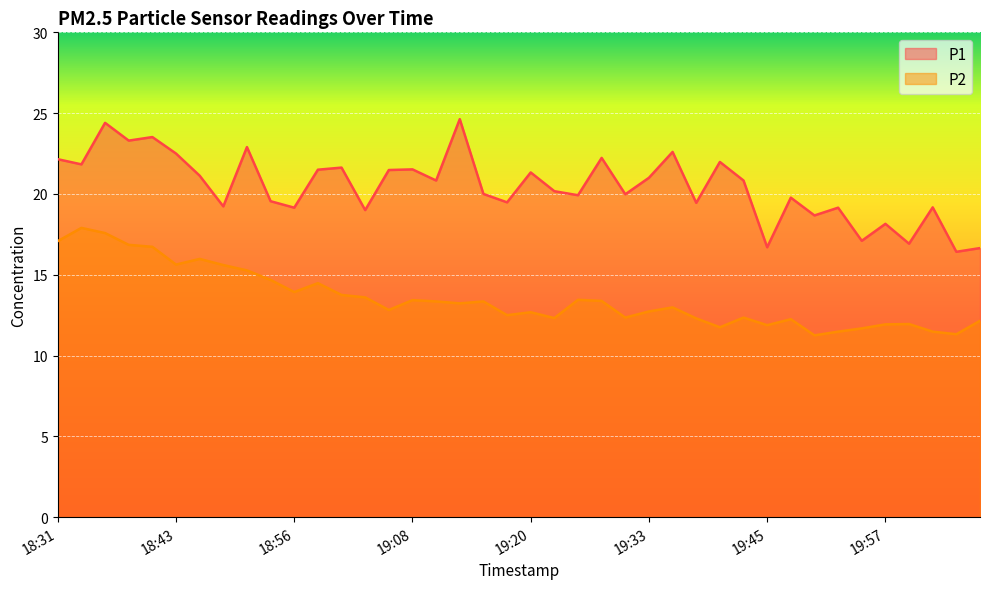

Reading left to right, extract all data points from this chart.

P1: 18:31=22.1	18:34=21.8	18:36=24.4	18:39=23.3	18:41=23.5	18:43=22.5	18:46=21.1	18:48=19.2	18:51=22.9	18:53=19.6	18:56=19.1	18:58=21.5	19:01=21.6	19:03=19.0	19:06=21.5	19:08=21.5	19:11=20.8	19:13=24.6	19:16=20.0	19:18=19.5	19:20=21.3	19:23=20.2	19:25=19.9	19:28=22.2	19:30=20.0	19:33=21.0	19:35=22.6	19:38=19.4	19:40=22.0	19:43=20.8	19:45=16.7	19:48=19.8	19:50=18.7	19:52=19.1	19:55=17.1	19:57=18.1	20:00=16.9	20:02=19.2	20:05=16.4	20:07=16.6
P2: 18:31=17.1	18:34=17.9	18:36=17.6	18:39=16.9	18:41=16.7	18:43=15.6	18:46=16.0	18:48=15.6	18:51=15.3	18:53=14.7	18:56=13.9	18:58=14.5	19:01=13.8	19:03=13.6	19:06=12.8	19:08=13.4	19:11=13.3	19:13=13.2	19:16=13.3	19:18=12.5	19:20=12.7	19:23=12.3	19:25=13.4	19:28=13.4	19:30=12.3	19:33=12.7	19:35=13.0	19:38=12.3	19:40=11.8	19:43=12.3	19:45=11.9	19:48=12.2	19:50=11.2	19:52=11.5	19:55=11.7	19:57=11.9	20:00=11.9	20:02=11.5	20:05=11.3	20:07=12.2